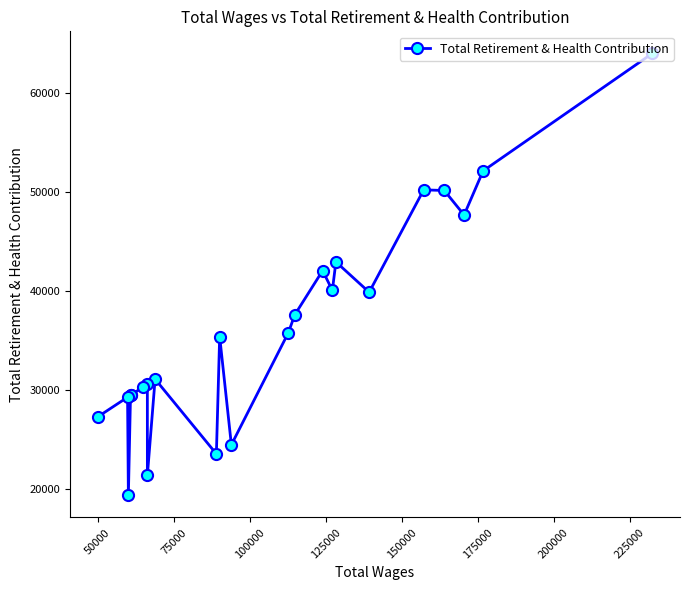

What is the difference between the maximum and minimum values?

44622